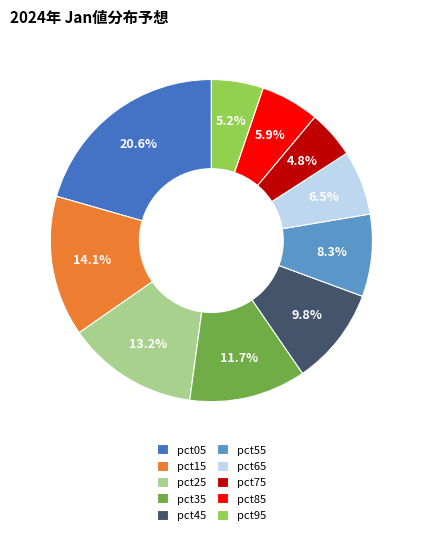

How many slices are in this pie chart?

10